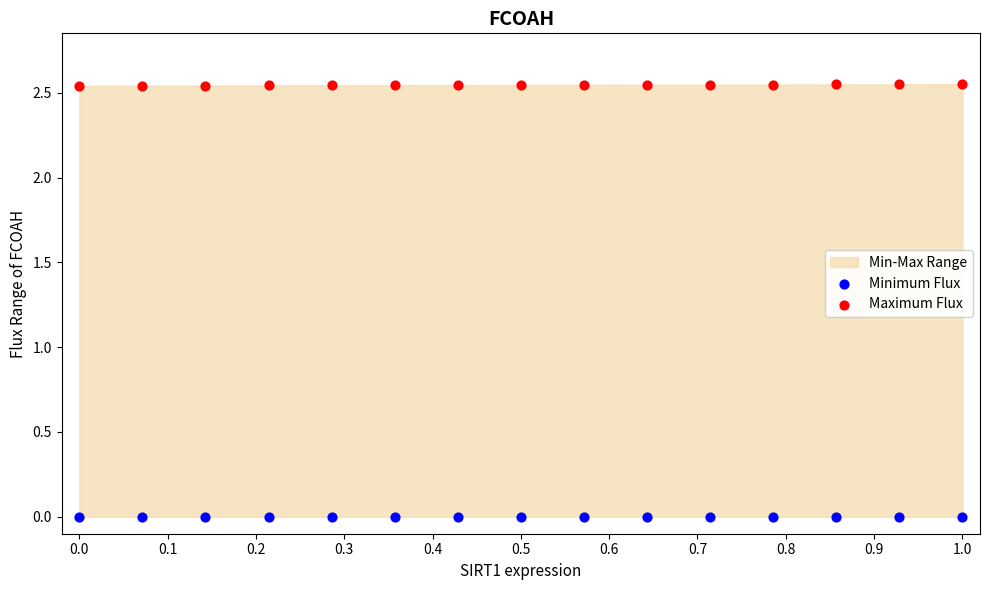

Which series contains the highest Y value?

Maximum Flux